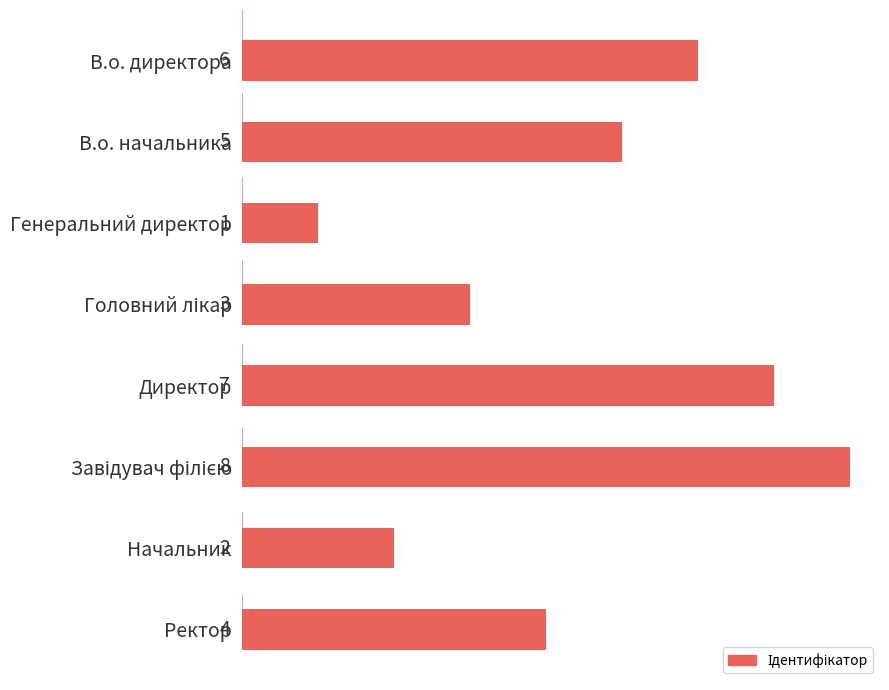

Is it true that the value at Начальник is 1?

False